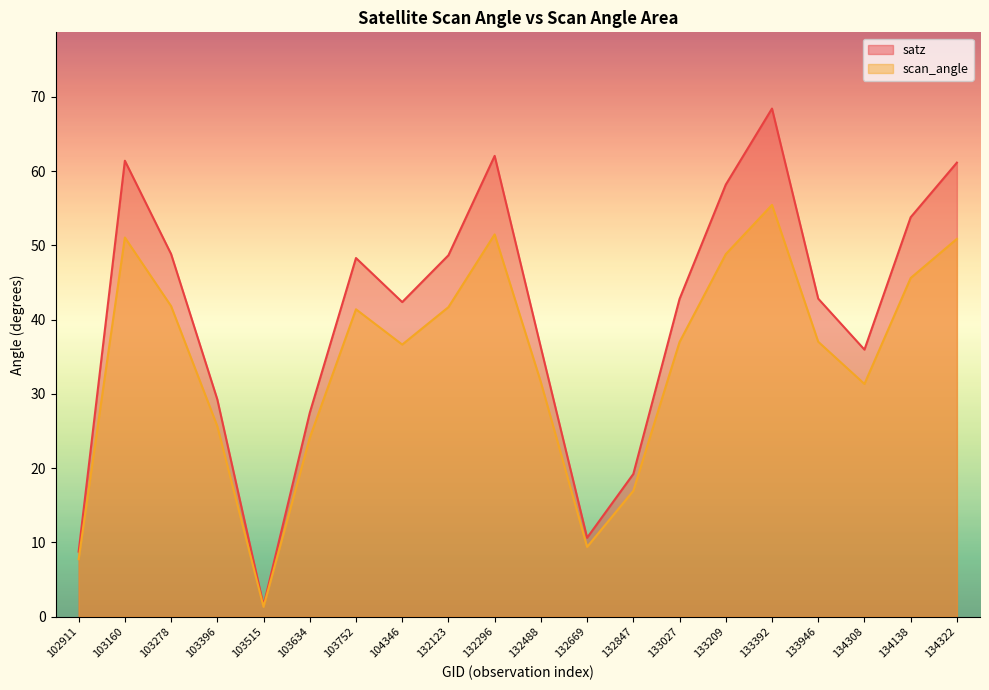

Which category has the highest value in the satz series?

133392